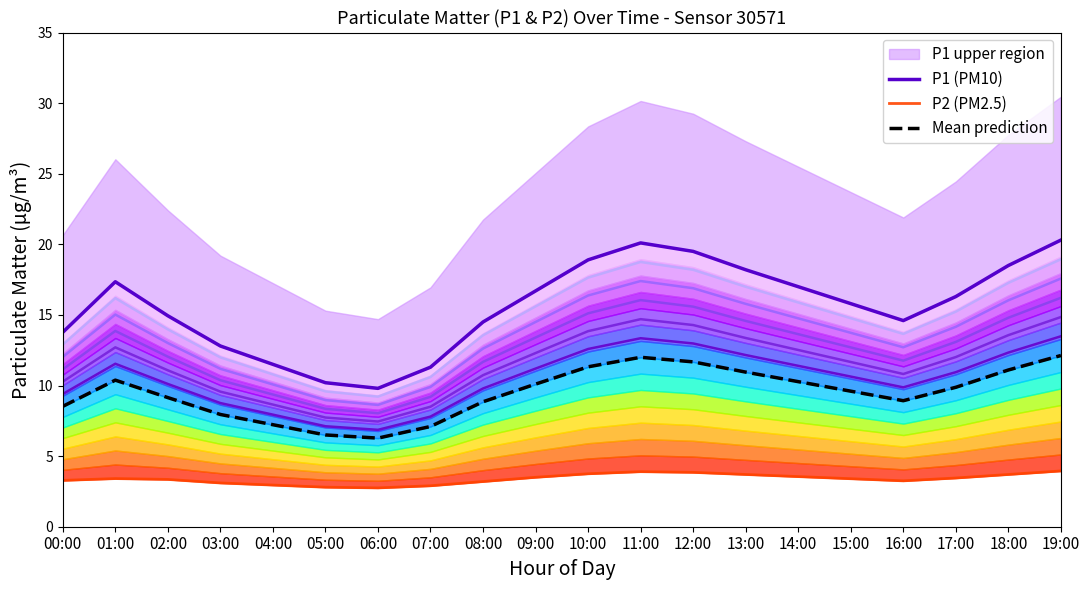

At 04:00, list the series in order from largest to smallest.

P1, P2